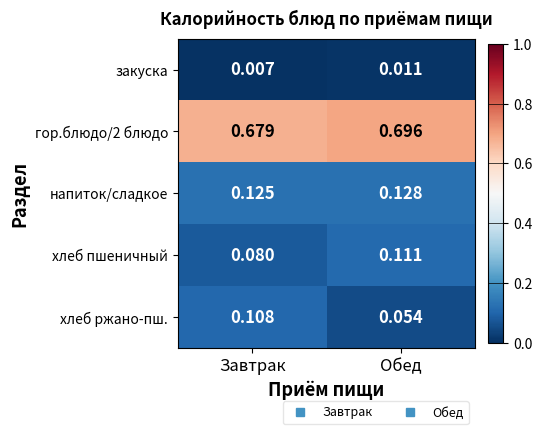

How many series are shown in this chart?

5